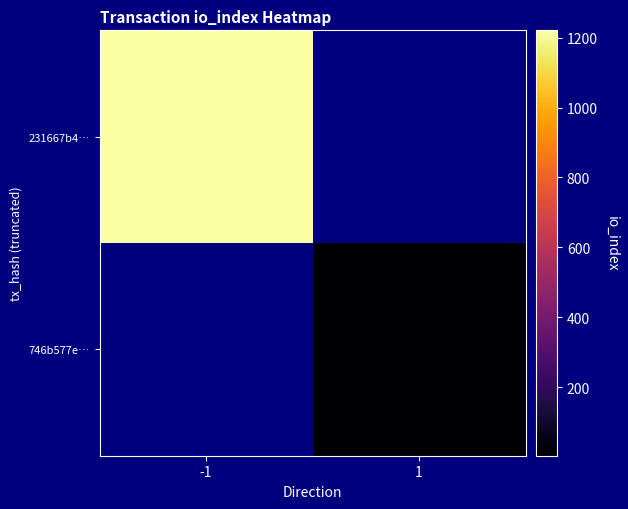

The 231667b4… series shows 1221.0 at -1. True or false?

True